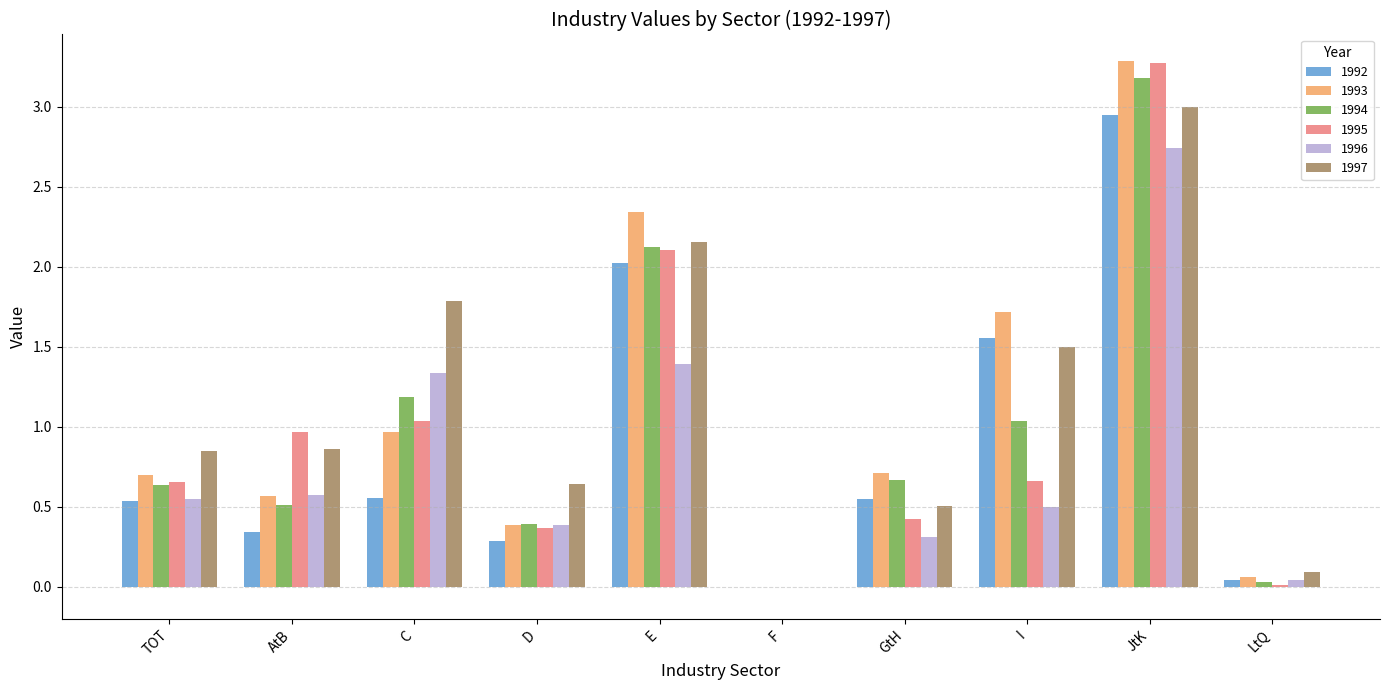

At which category is the sum across all series the highest?

JtK